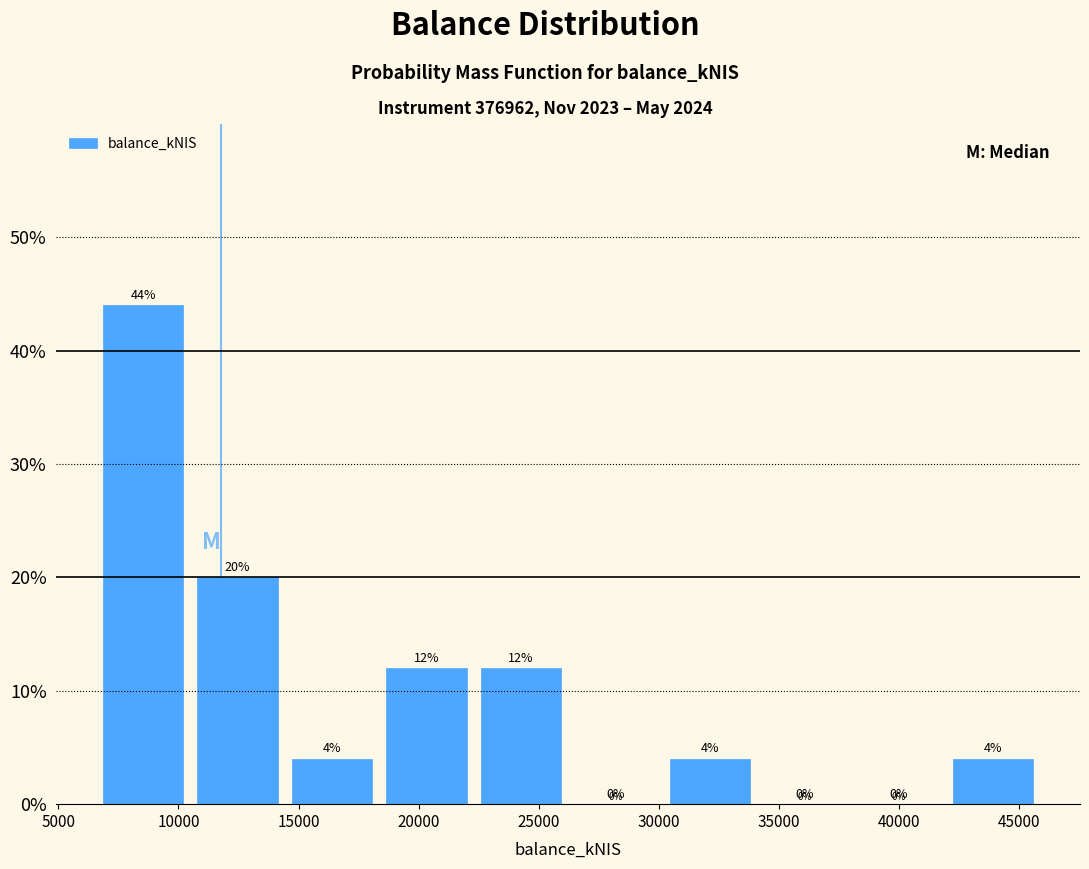

Reading left to right, list every bar in this chart as the range it spans on the x-axis followed by its height. The bar edges are not printed on the chart, so give them approximately, as read against the axis.

6500 to 10500: 44
10500 to 14500: 20
14500 to 18500: 4
18500 to 22500: 12
22500 to 26000: 12
26000 to 30000: 0
30000 to 34000: 4
34000 to 38000: 0
38000 to 42000: 0
42000 to 46000: 4